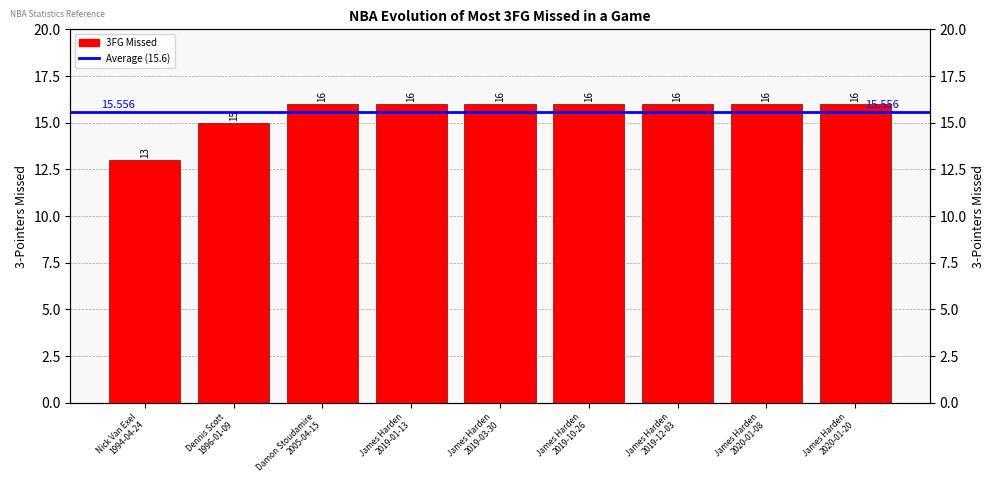

What is the difference between the values at James Harden
2020-01-08 and Dennis Scott
1996-01-09?

1